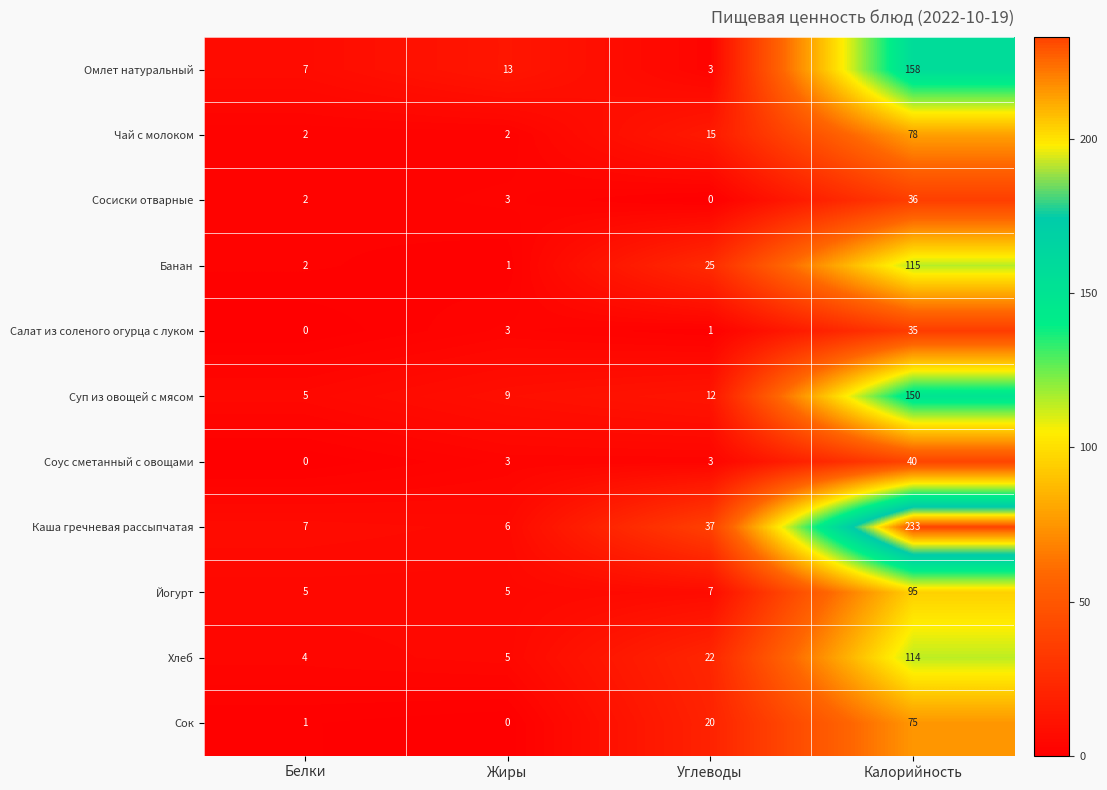

What is the total value across all series at Жиры?

50